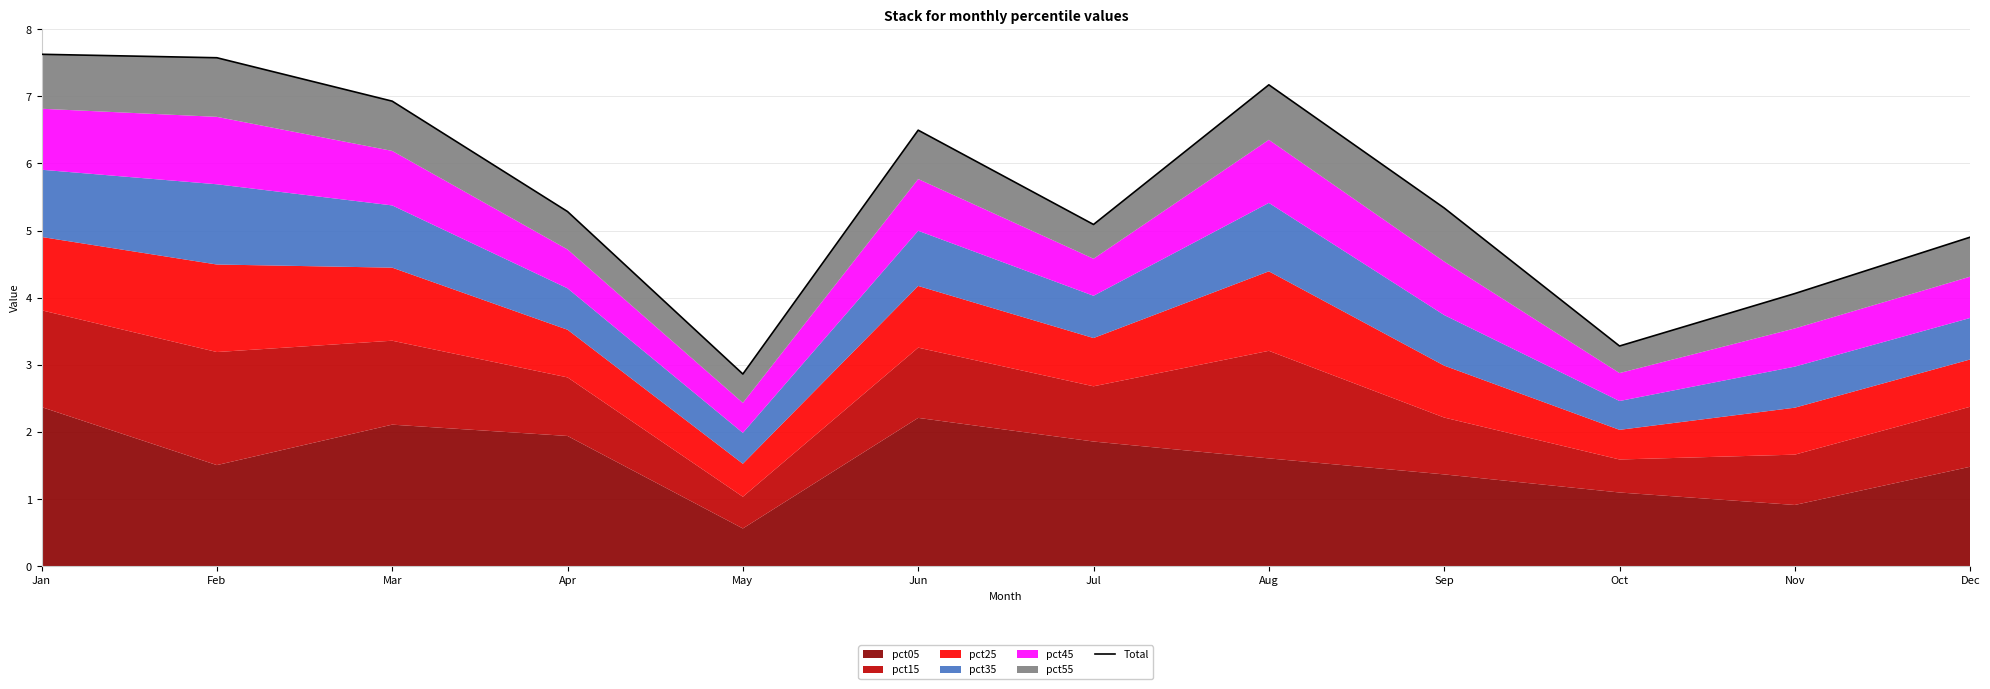

The chart shows a value of 3.3 at Oct. True or false?

True